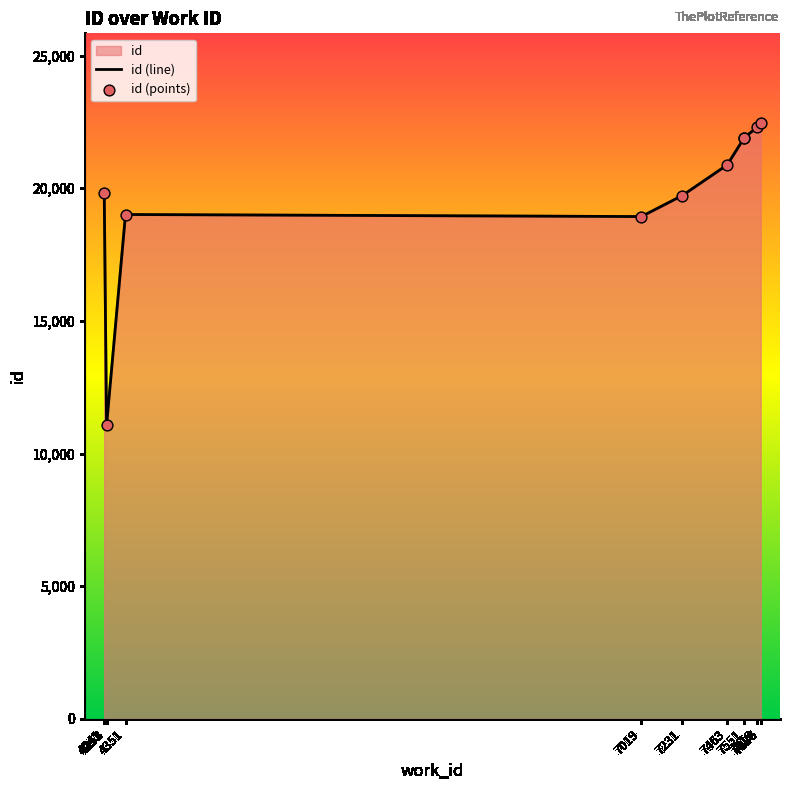

Which series has the largest Y range (max minus min)?

id (line)